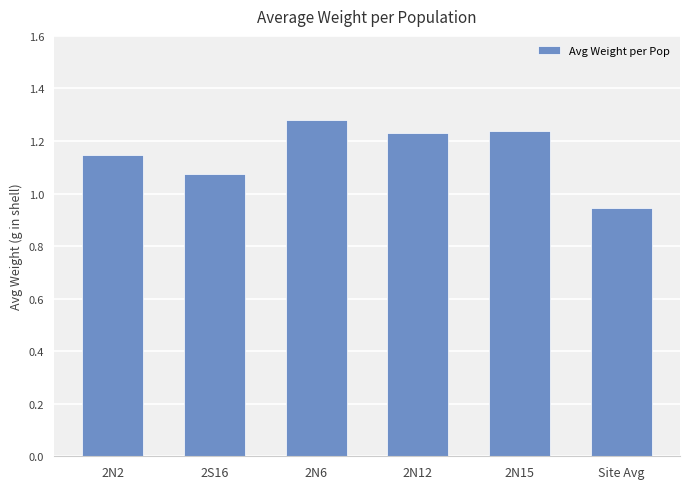

The value at 2N6 is 0.7. True or false?

False